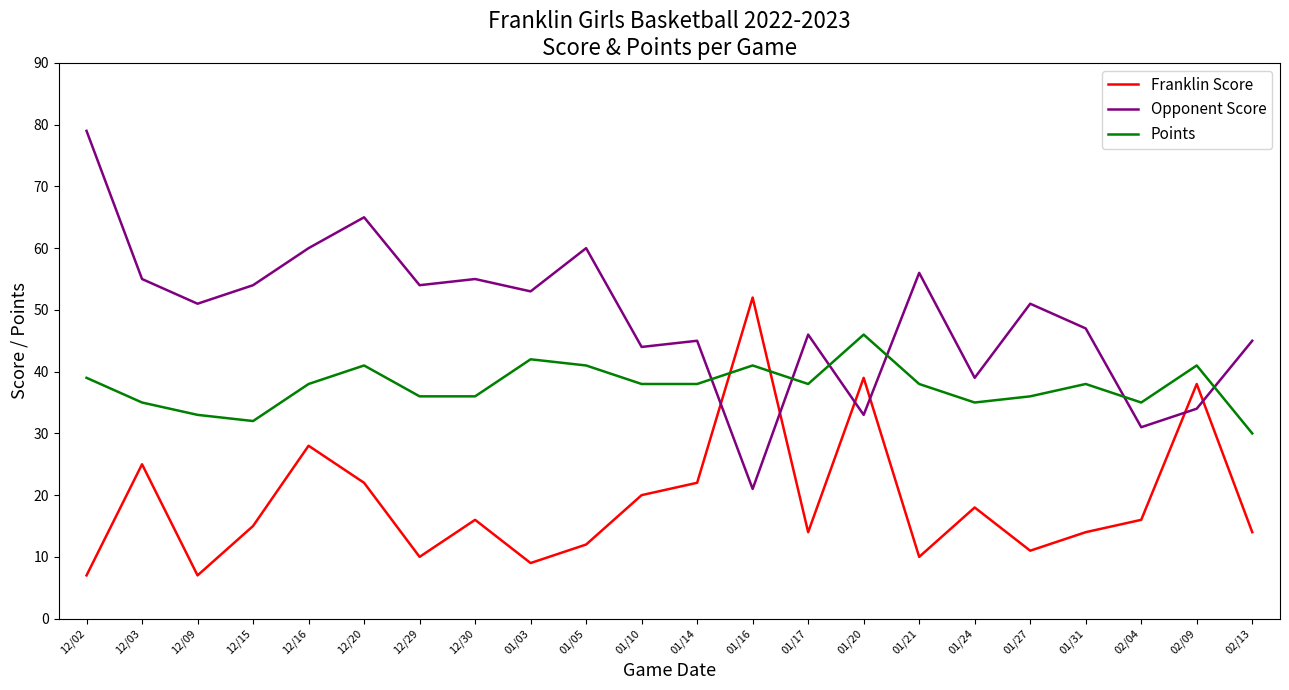

What is the difference between the maximum and minimum values in the Points series?

16